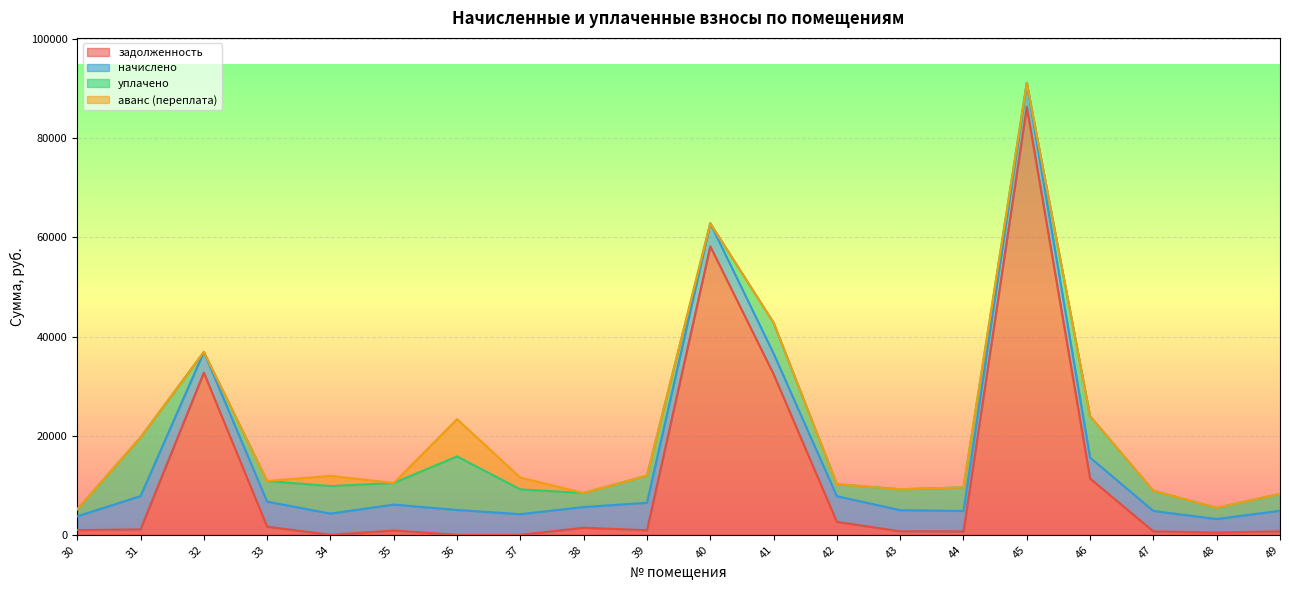

How many lines are shown in the chart?

4